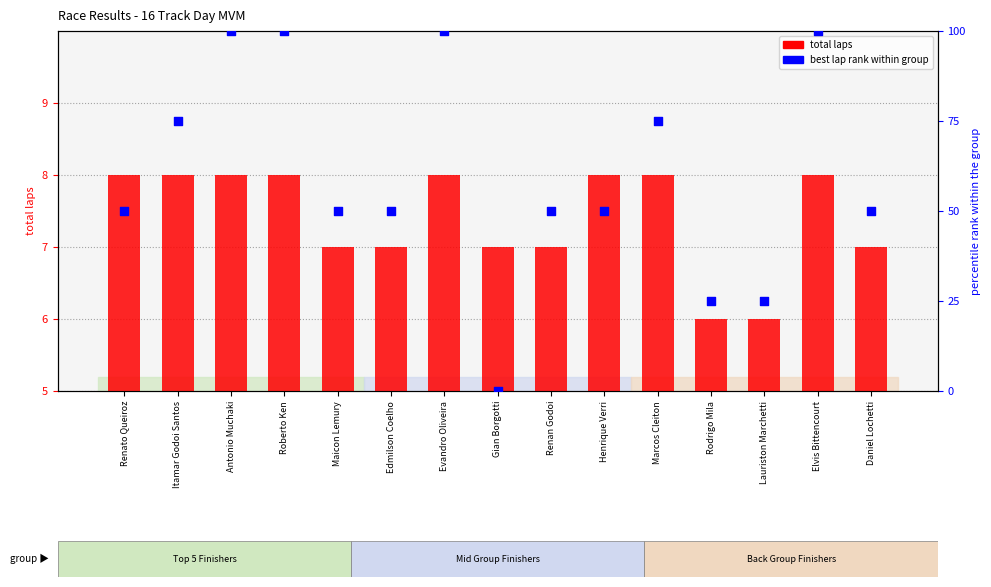

Which series contains the highest Y value?

best lap rank within group